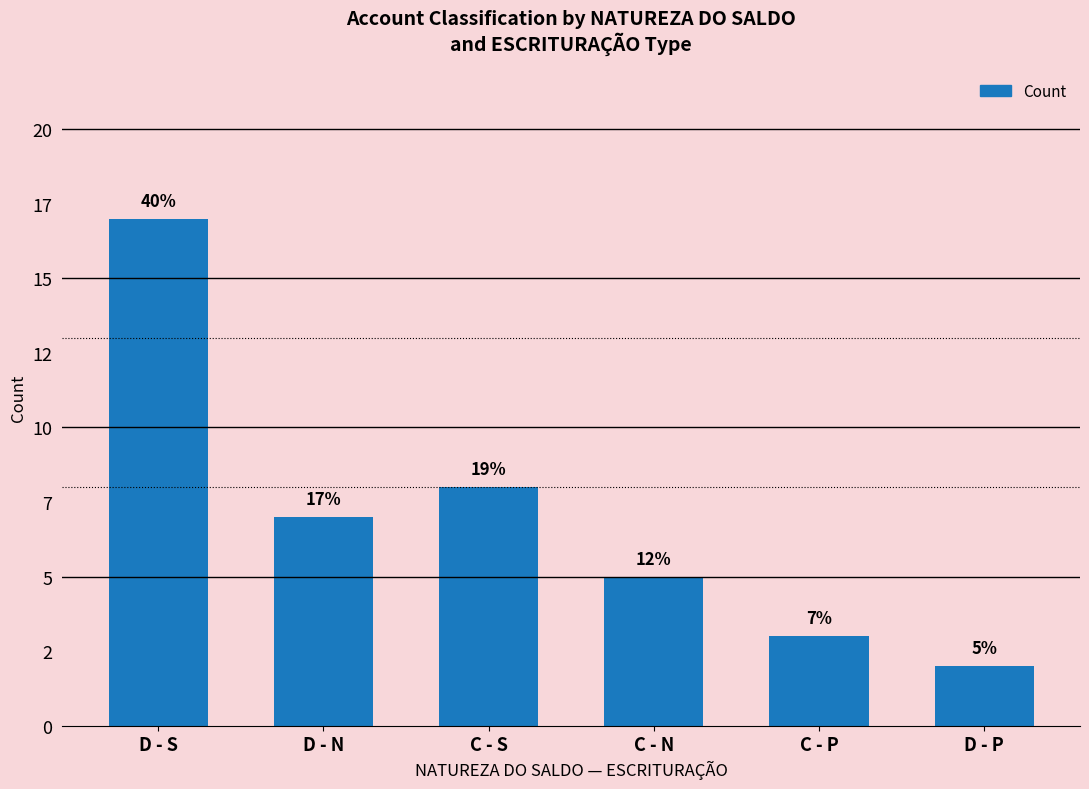

Where is the data nearest to the value 9?

C - S